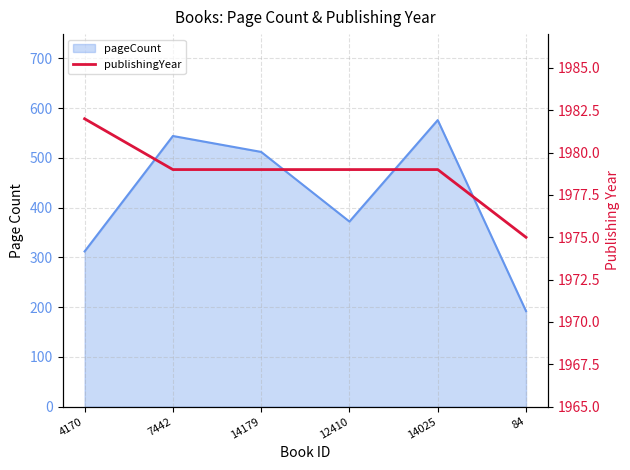

What is the difference between the maximum and minimum values?

7